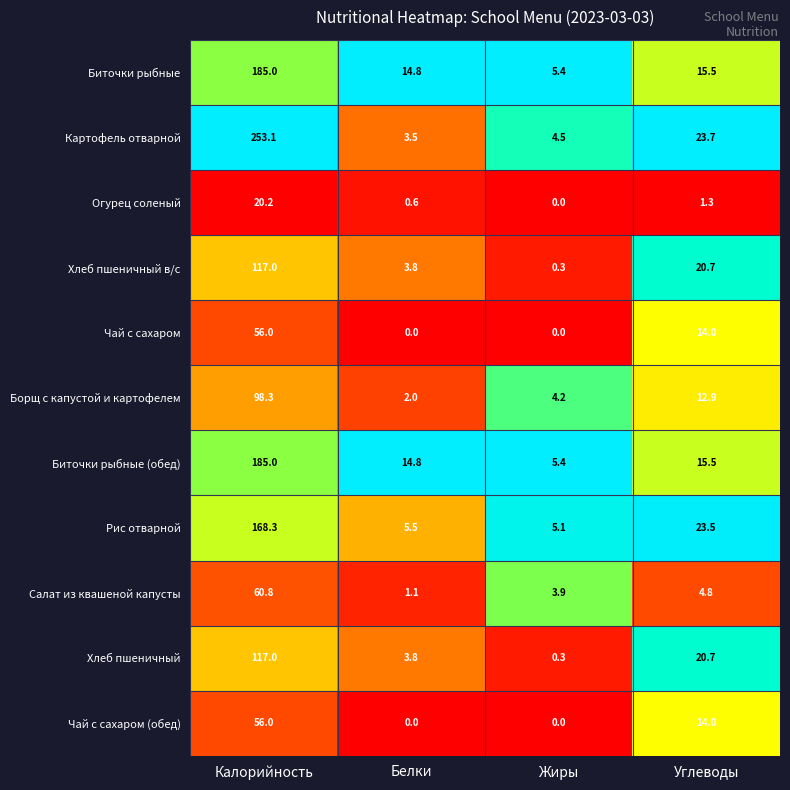

The Чай с сахаром (обед) series shows 37.9 at Белки. True or false?

False